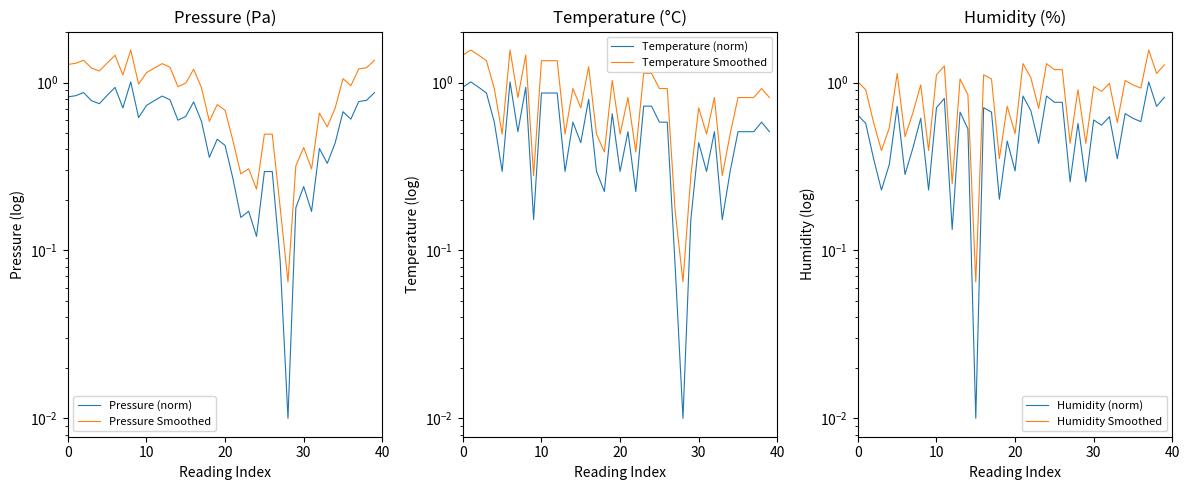

What is the difference between the second highest and second lowest values in the Humidity (norm) series?

0.7